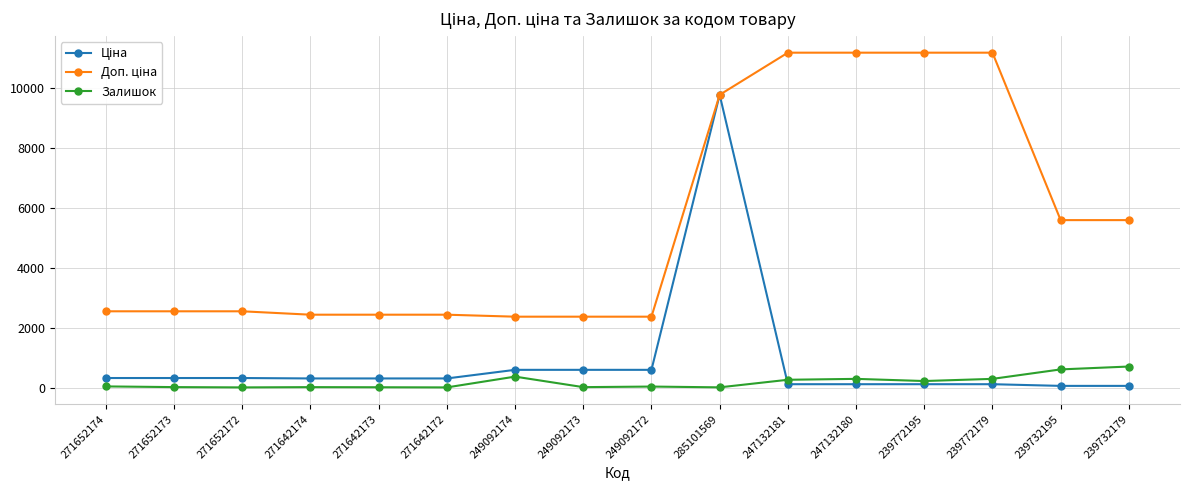

True or false: Залишок has more than 0 points higher than both neighbors.

True